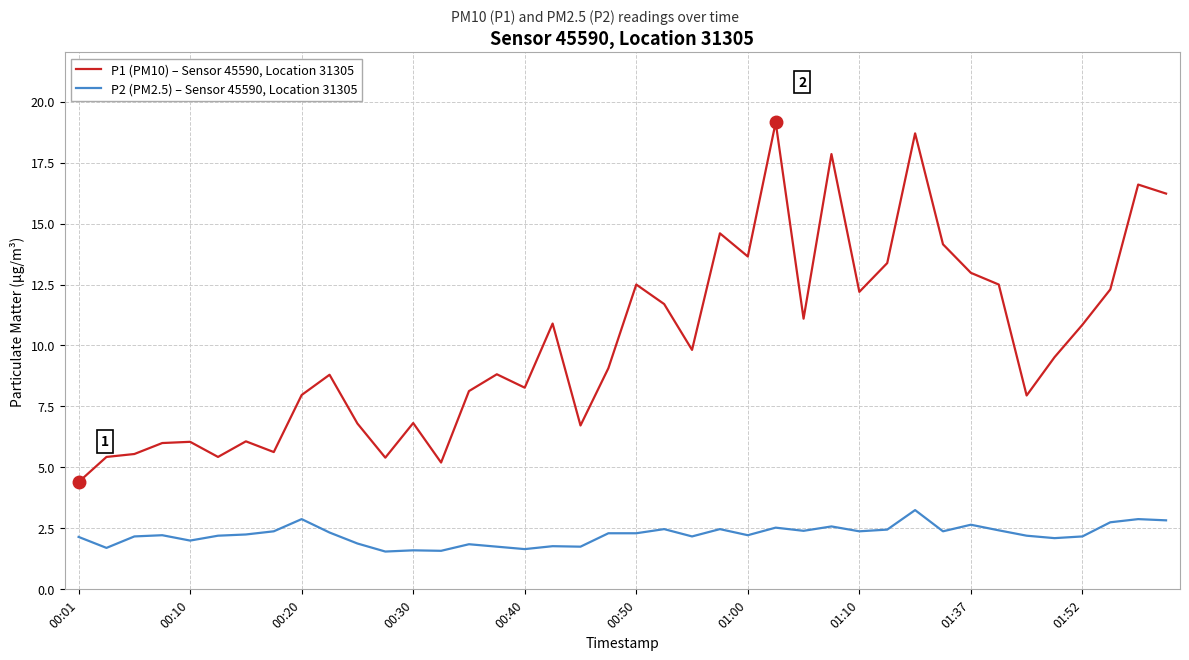

What is the difference between the maximum and minimum values in the P2 (PM2.5) – Sensor 45590, Location 31305 series?

1.7